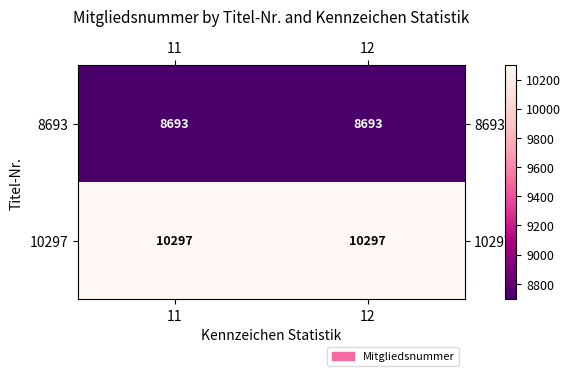

Reading left to right, transcribe all the data shown in this chart.

8693: 8693	8693
10297: 10297	10297